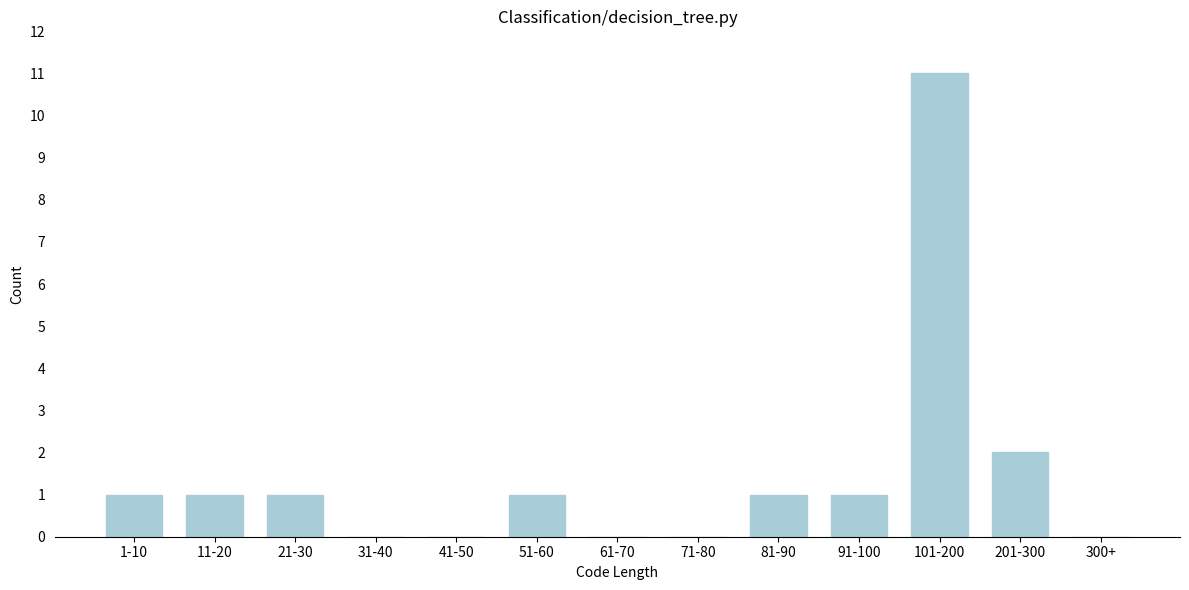

Reading left to right, transcribe all the data shown in this chart.

1-10=1	11-20=1	21-30=1	31-40=0	41-50=0	51-60=1	61-70=0	71-80=0	81-90=1	91-100=1	101-200=11	201-300=2	300+=0